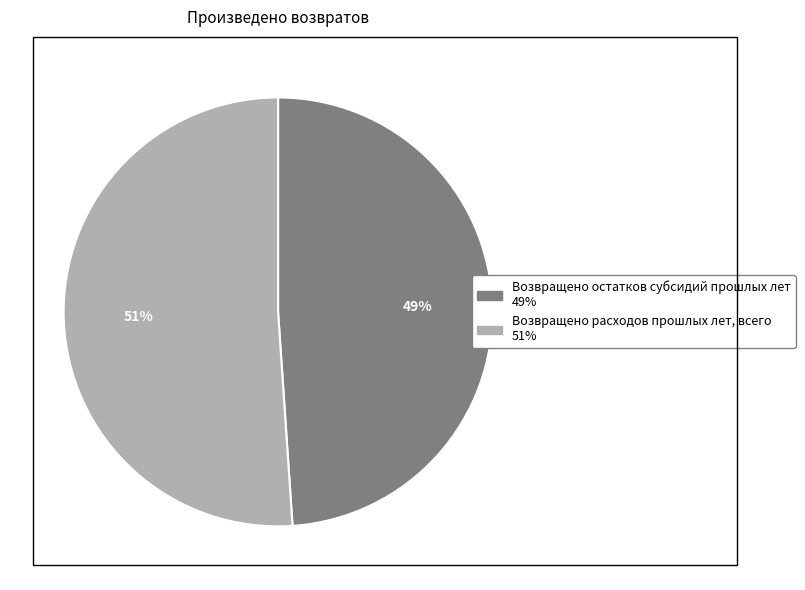

The Возвращено расходов прошлых лет, всего slice represents 51% of the pie. True or false?

True